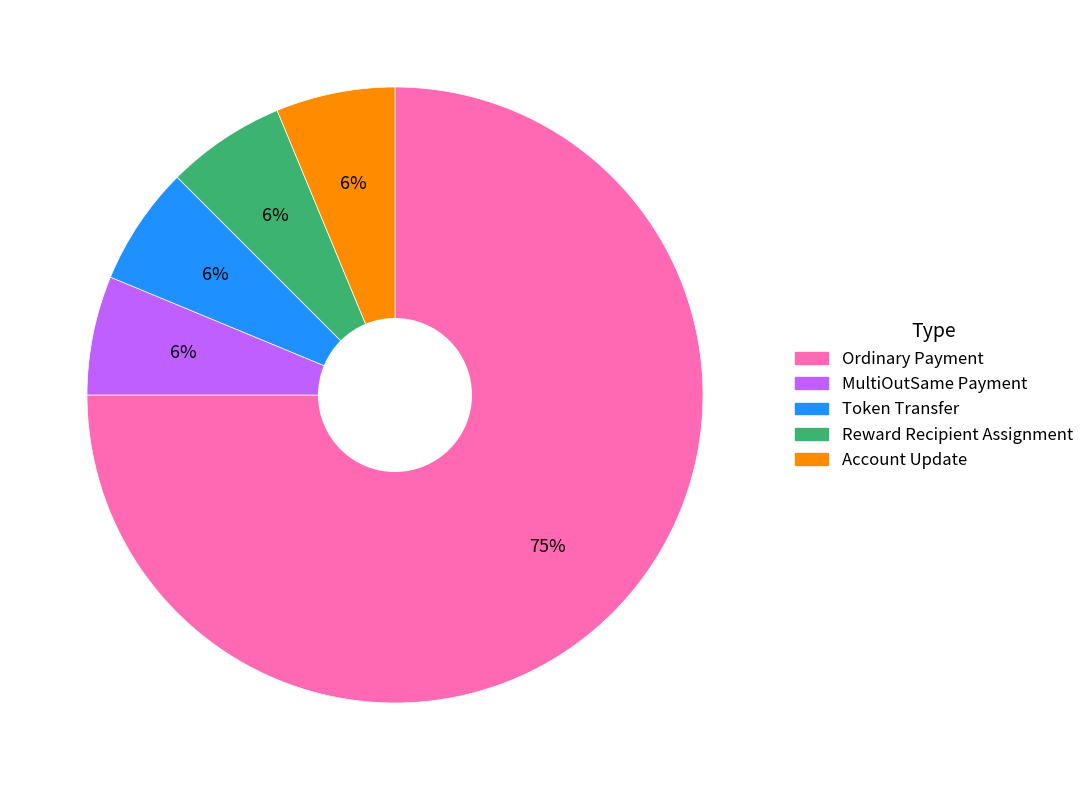

Combined, do Ordinary Payment and Reward Recipient Assignment account for over 50%?

Yes